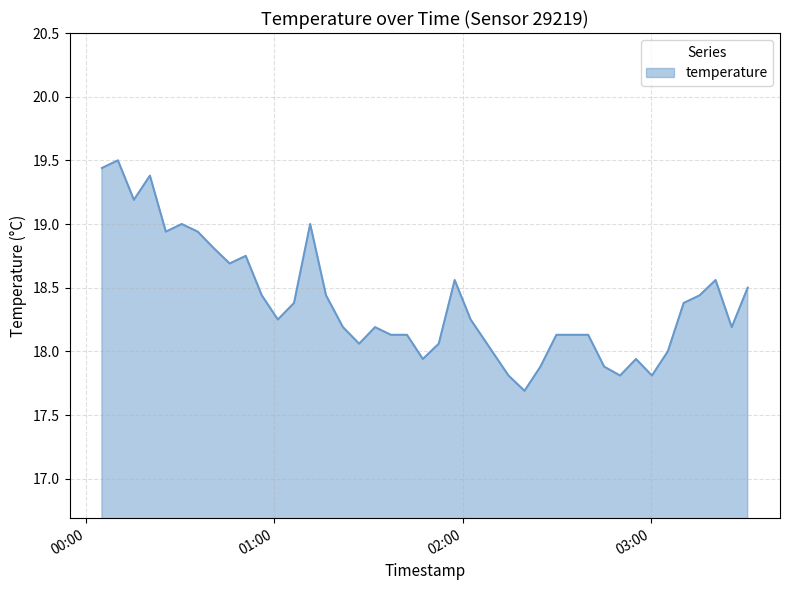

What is the maximum value shown in the chart?

19.5